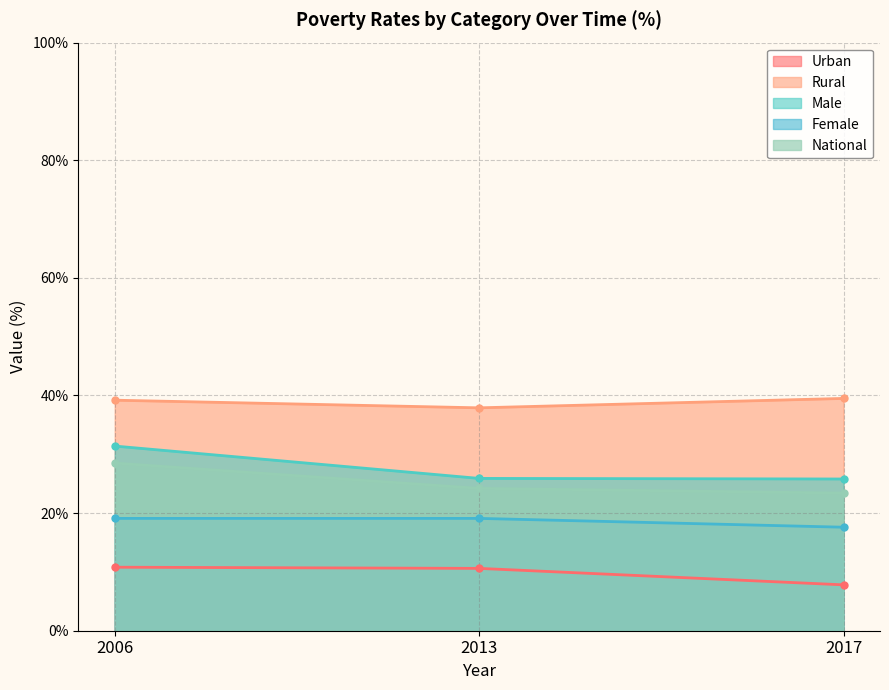

Reading left to right, what are all the values shown in this chart?

Urban: 2006=10.8	2013=10.6	2017=7.8
Rural: 2006=39.2	2013=37.9	2017=39.5
Male: 2006=31.4	2013=25.9	2017=25.8
Female: 2006=19.1	2013=19.1	2017=17.6
National: 2006=28.5	2013=24.2	2017=23.4